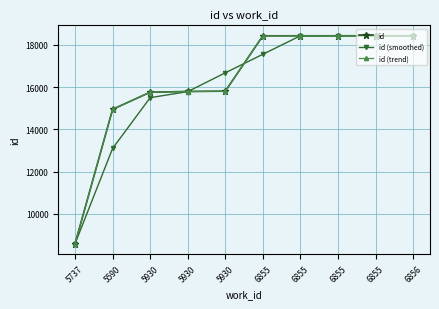

How many series are shown in this chart?

3